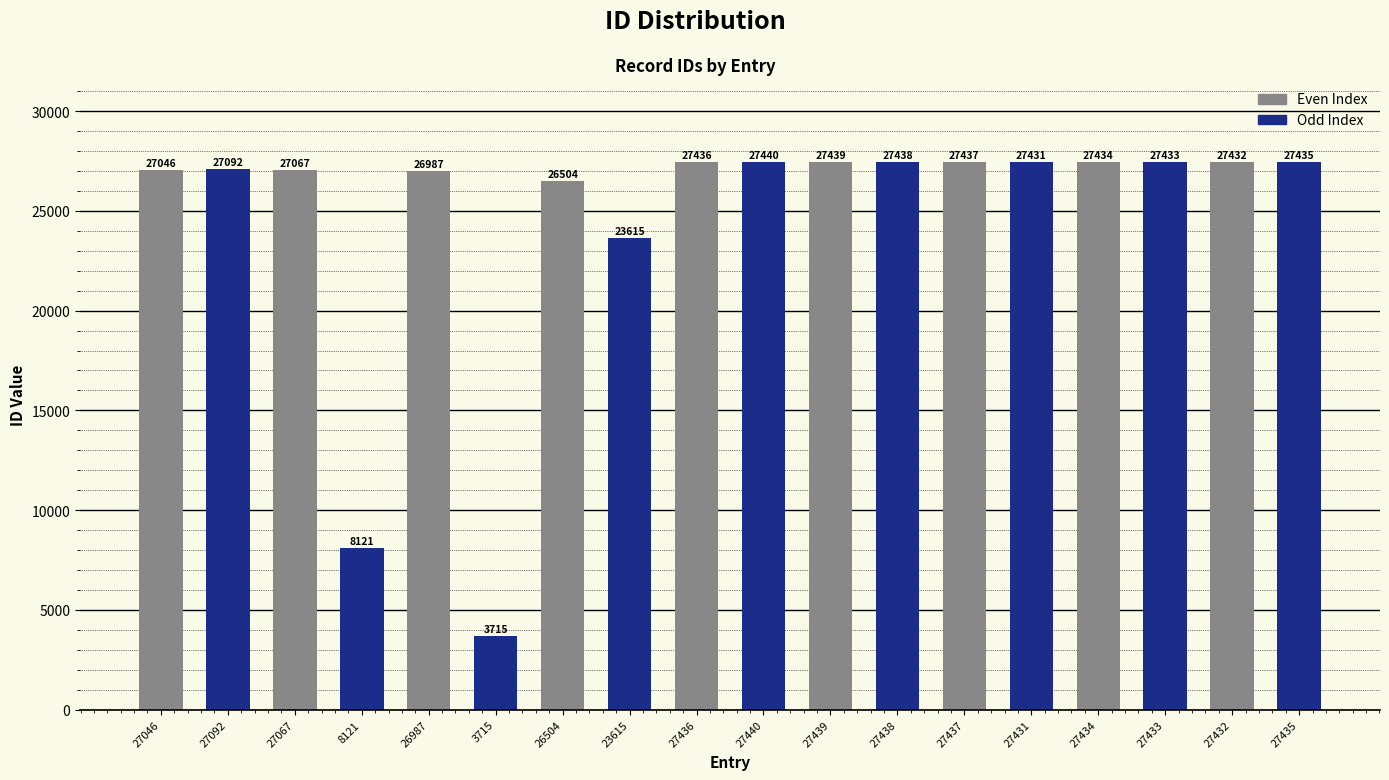

Where is the data nearest to the value 15577?

8121